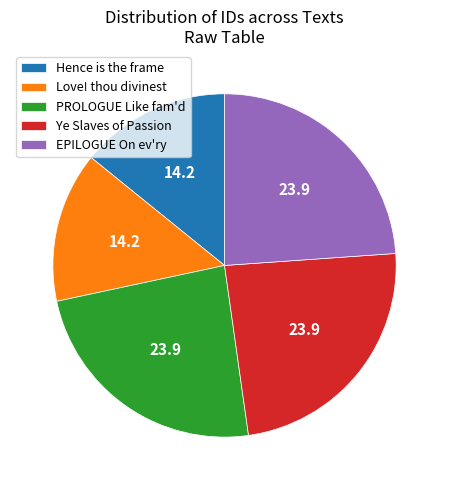

What is the ratio of the value at PROLOGUE Like fam'd to the value at Ye Slaves of Passion?

1.0